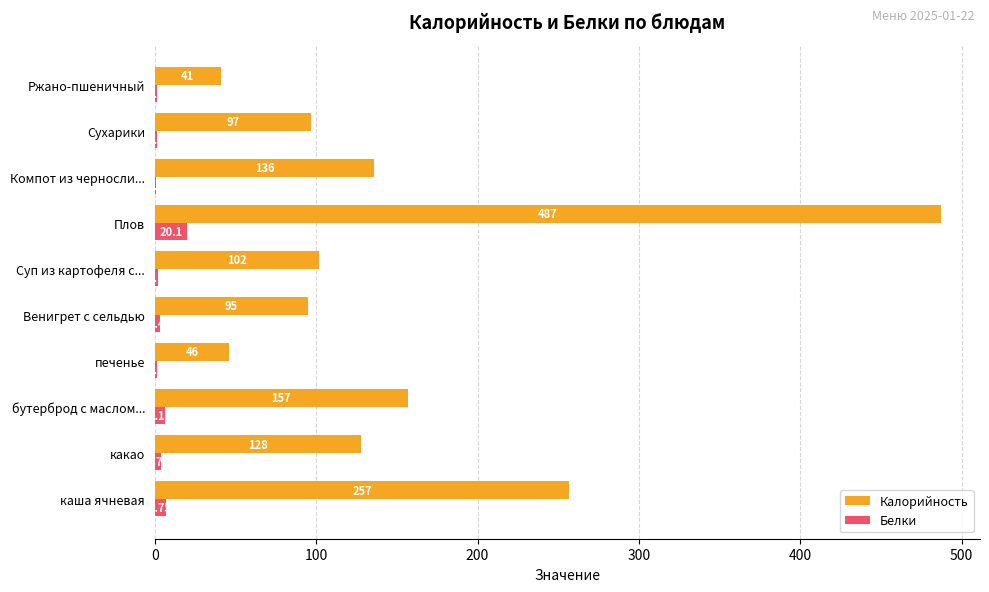

What is the average value of the Белки series?

4.7